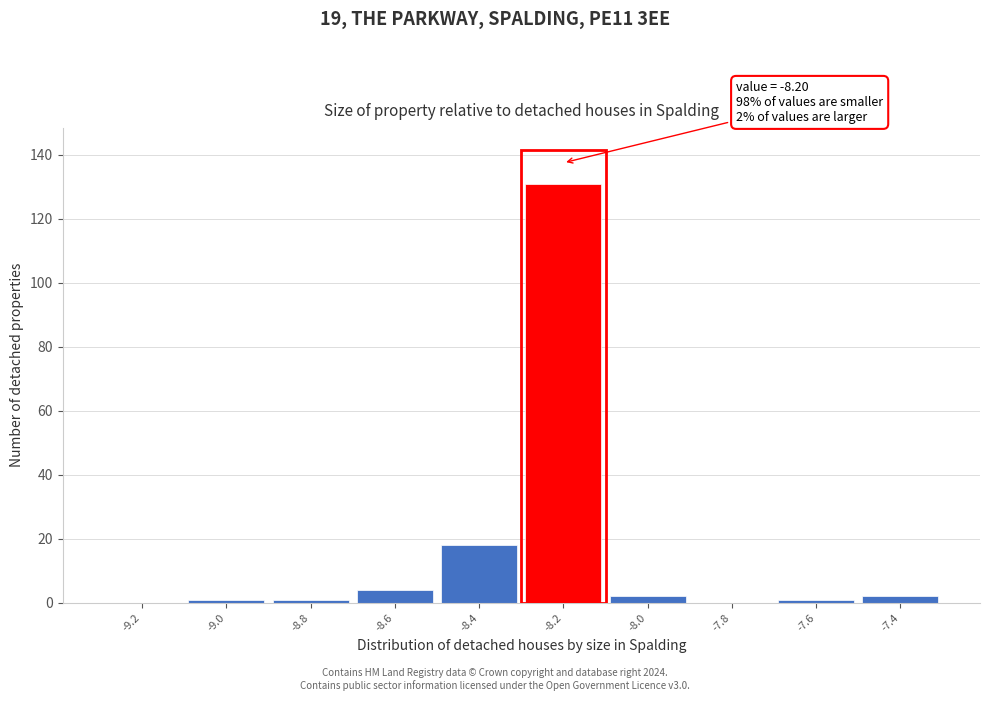

Reading left to right, transcribe all the data shown in this chart.

-9.2=0	-9.0=1	-8.8=1	-8.6=4	-8.4=18	-8.2=131	-8.0=2	-7.8=0	-7.6=1	-7.4=2